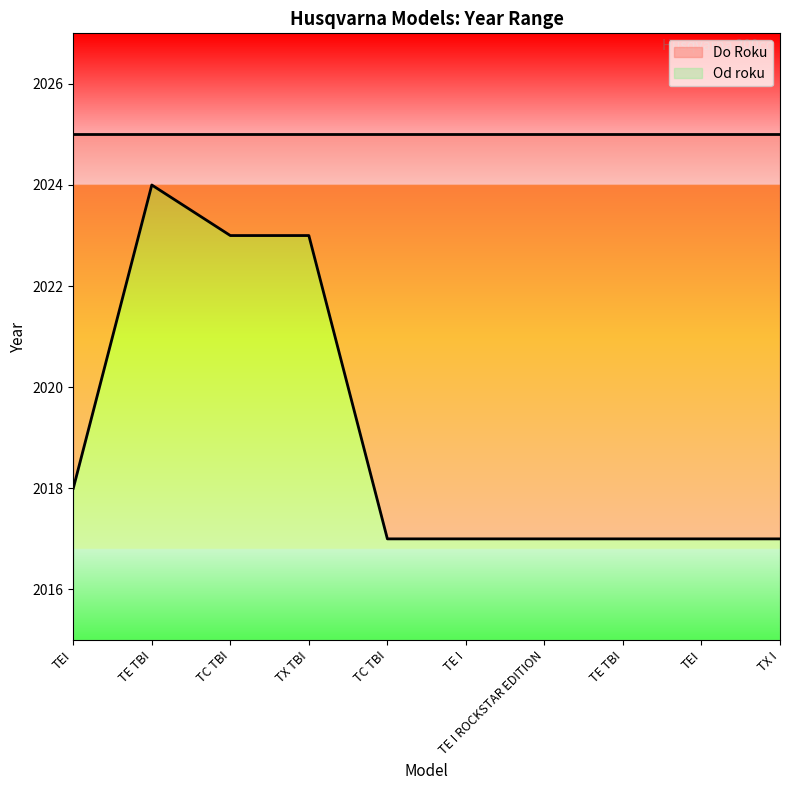

What is the label of the 6th point from the left?

TE I